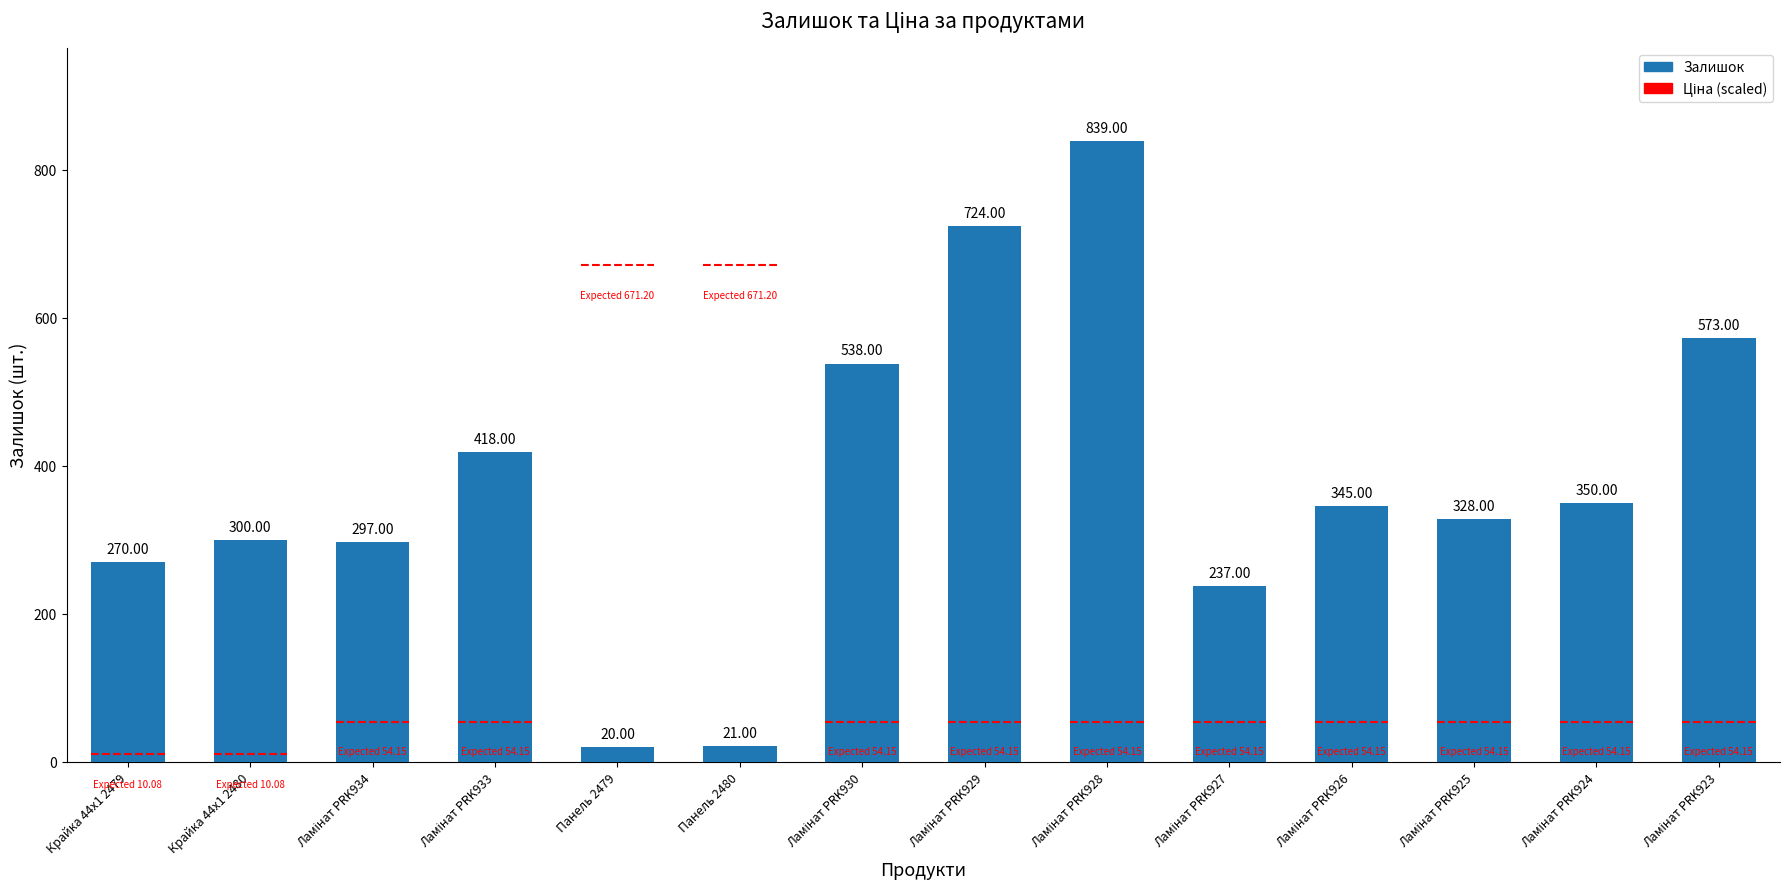

List the labels in order of value, smallest first.

Панель 2479, Панель 2480, Ламінат PRK927, Крайка 44x1 2479, Ламінат PRK934, Крайка 44x1 2480, Ламінат PRK925, Ламінат PRK926, Ламінат PRK924, Ламінат PRK933, Ламінат PRK930, Ламінат PRK923, Ламінат PRK929, Ламінат PRK928